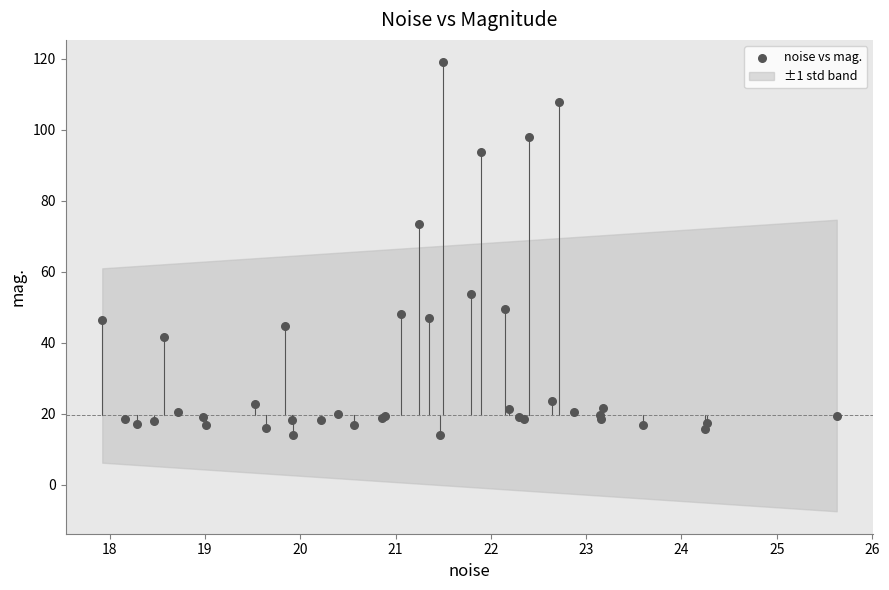

What Y value in the scatter plot is closest to 66?

73.5